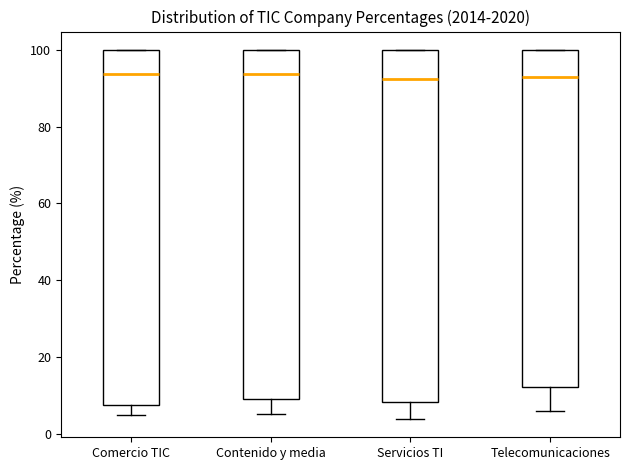

Reading left to right, transcribe this box plot: for each box, give where its median line is, the range the box spans, and where its two whiskers end, as read against the y-axis. The values are not printed on the chart, so give them approximately, as read against the axis.

Comercio TIC: median 94, box 8 to 100, whiskers 4 to 100
Contenido y media: median 94, box 10 to 100, whiskers 6 to 100
Servicios TI: median 92, box 8 to 100, whiskers 4 to 100
Telecomunicaciones: median 94, box 12 to 100, whiskers 6 to 100